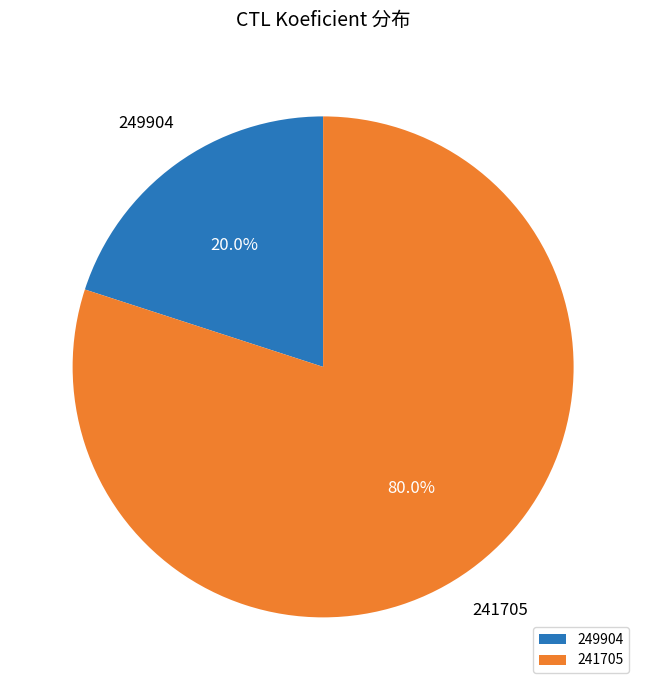

Which category accounts for the majority?

241705